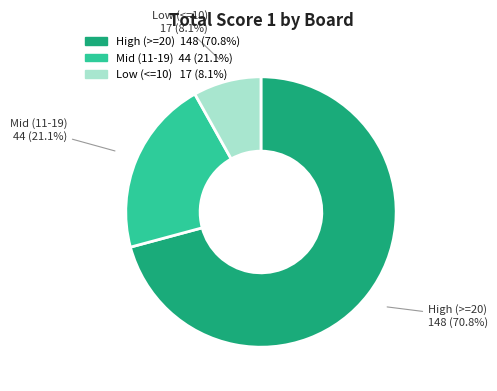

Is there any slice that represents more than half of the pie?

Yes